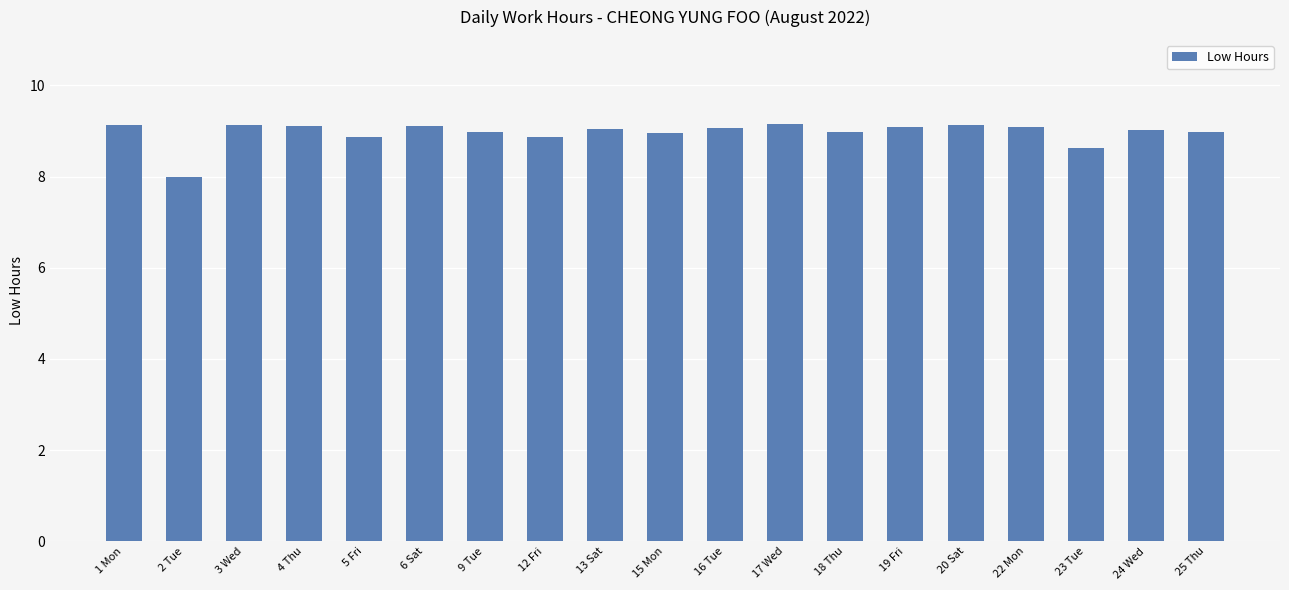

Are the bars grouped side by side (vs. stacked)?

No